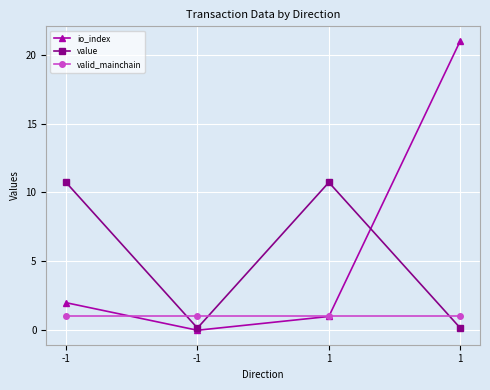

Count the number of data series in this chart.

3